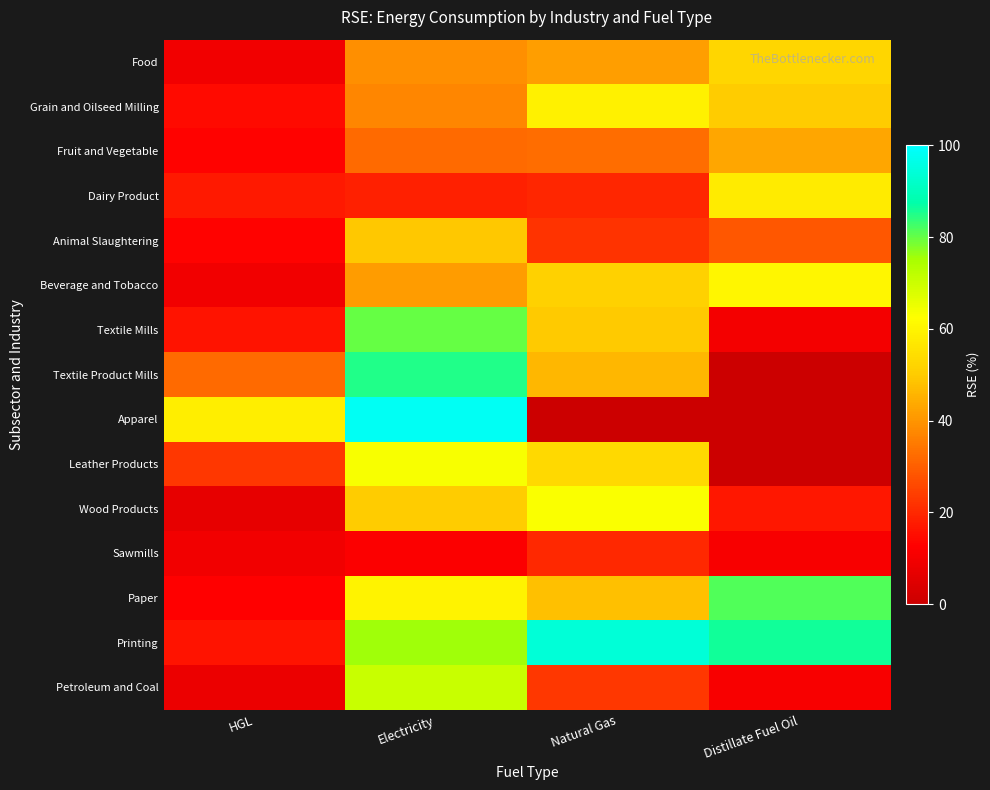

Which has a higher value, Electricity or HGL?

Electricity